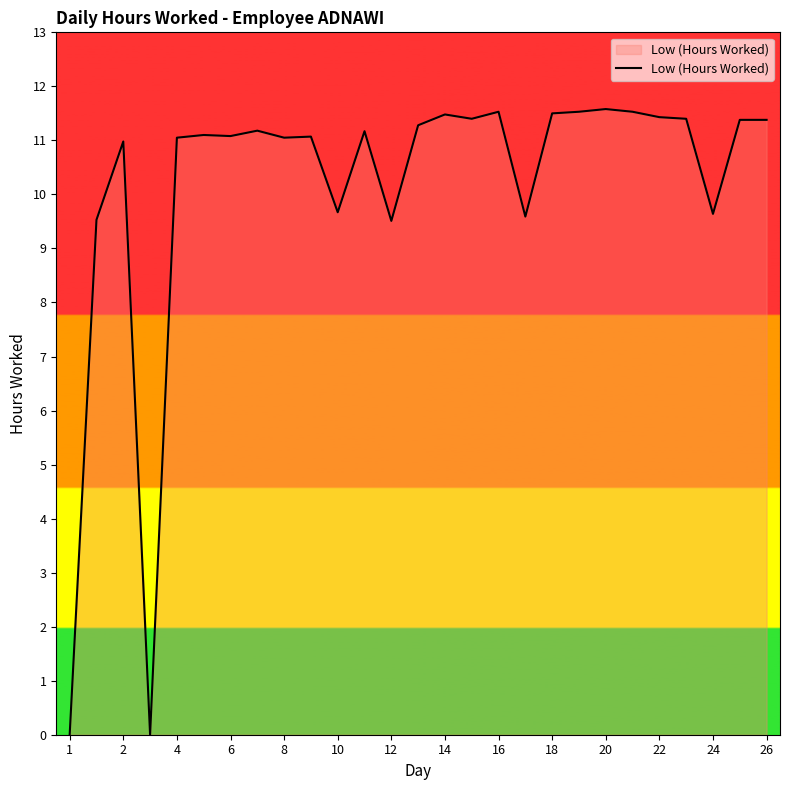

What is the greatest value displayed?

11.6